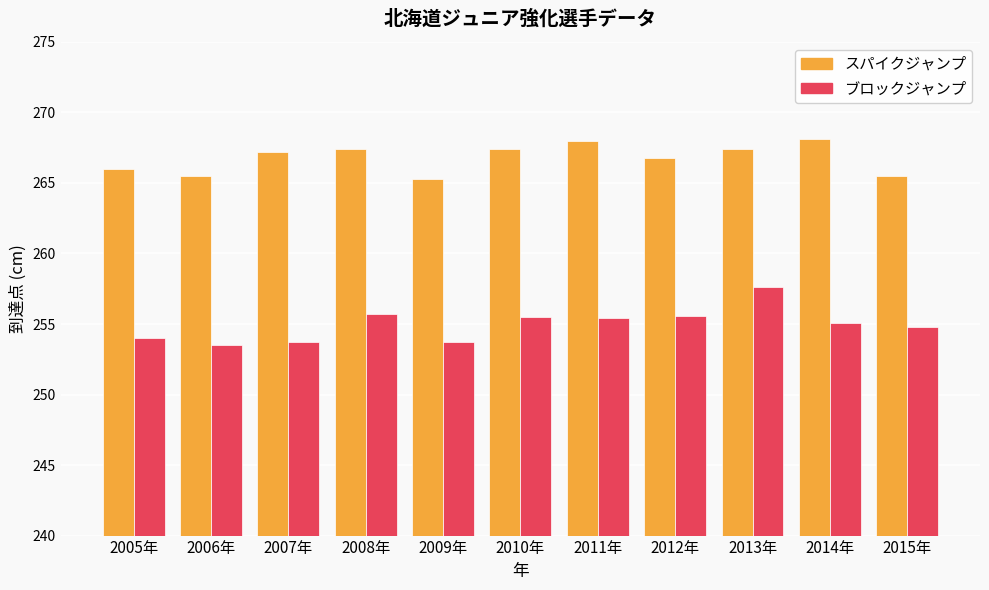

Is the value of ブロックジャンプ at 2011年 greater than the value of スパイクジャンプ at 2011年?

No